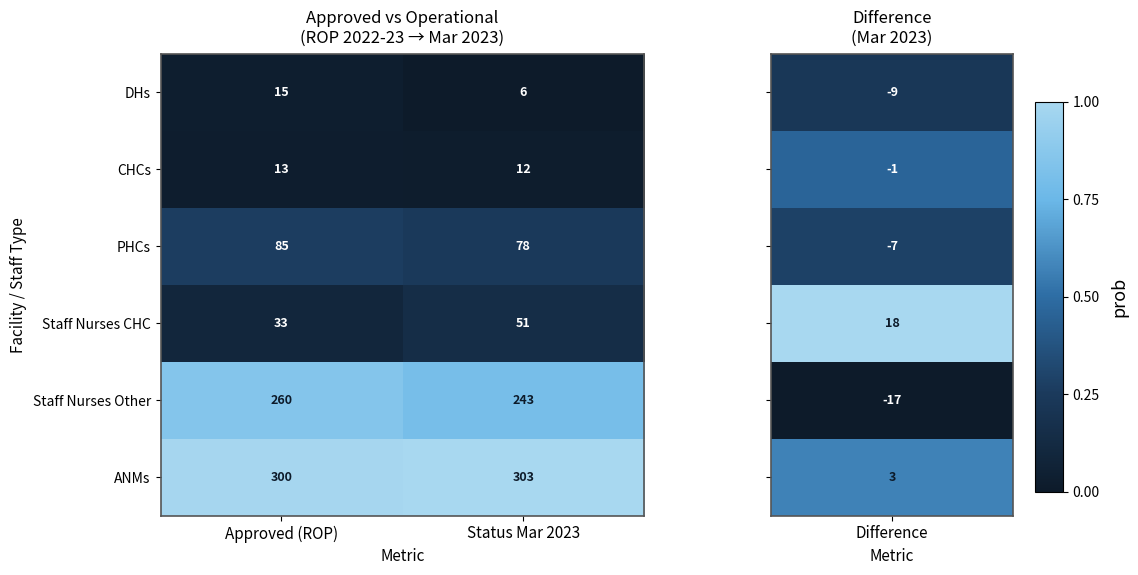

Rank the series at Status Mar 2023 from lowest to highest value.

DHs, CHCs, Staff Nurses CHC, PHCs, Staff Nurses Other, ANMs